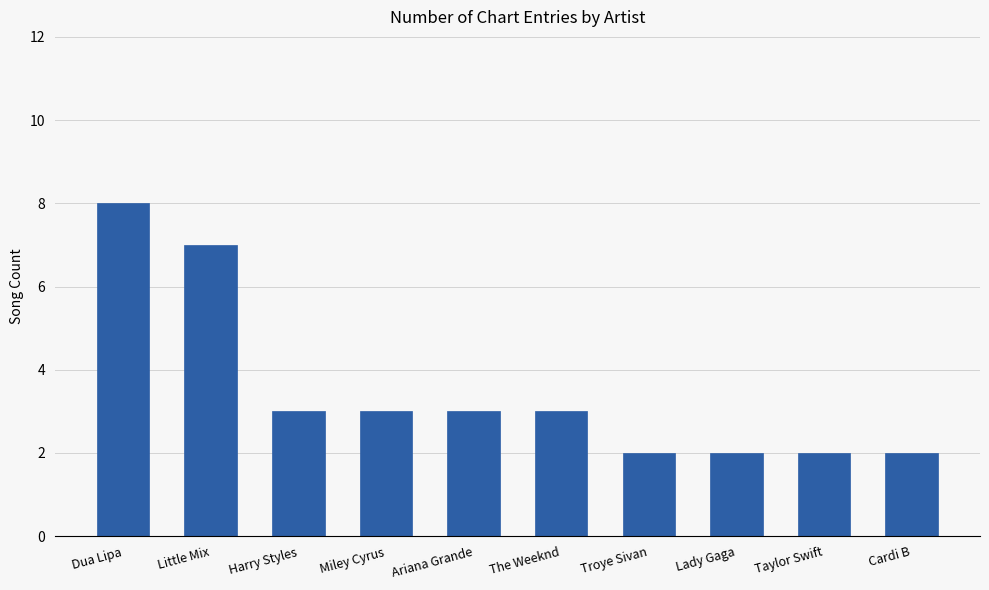

Count the values in the range 2 to 3.

8